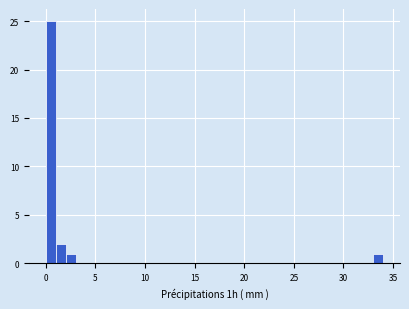

Read against the x-axis, roughly where is the centre of the tallest bar?

0.5